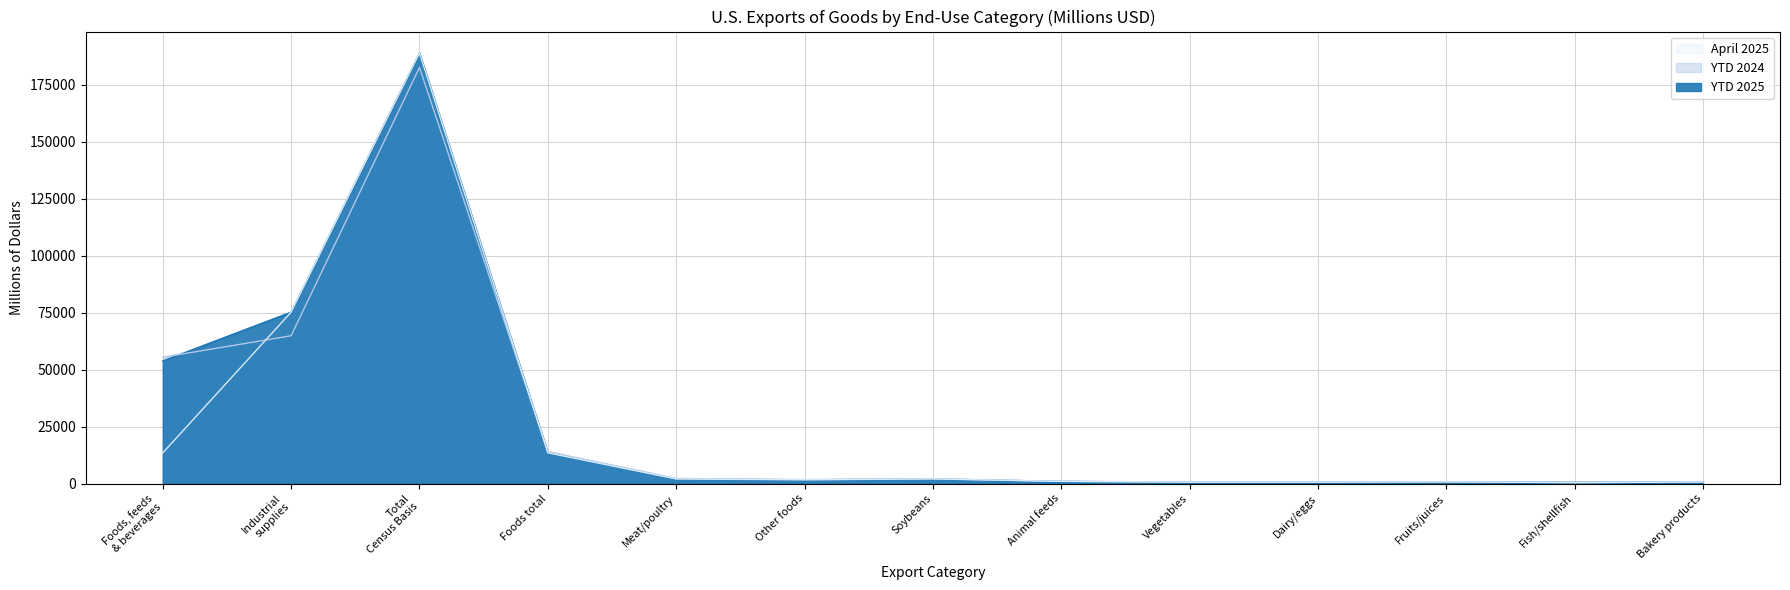

Rank the series by their maximum value, from highest to lowest.

YTD 2025, April 2025, YTD 2024